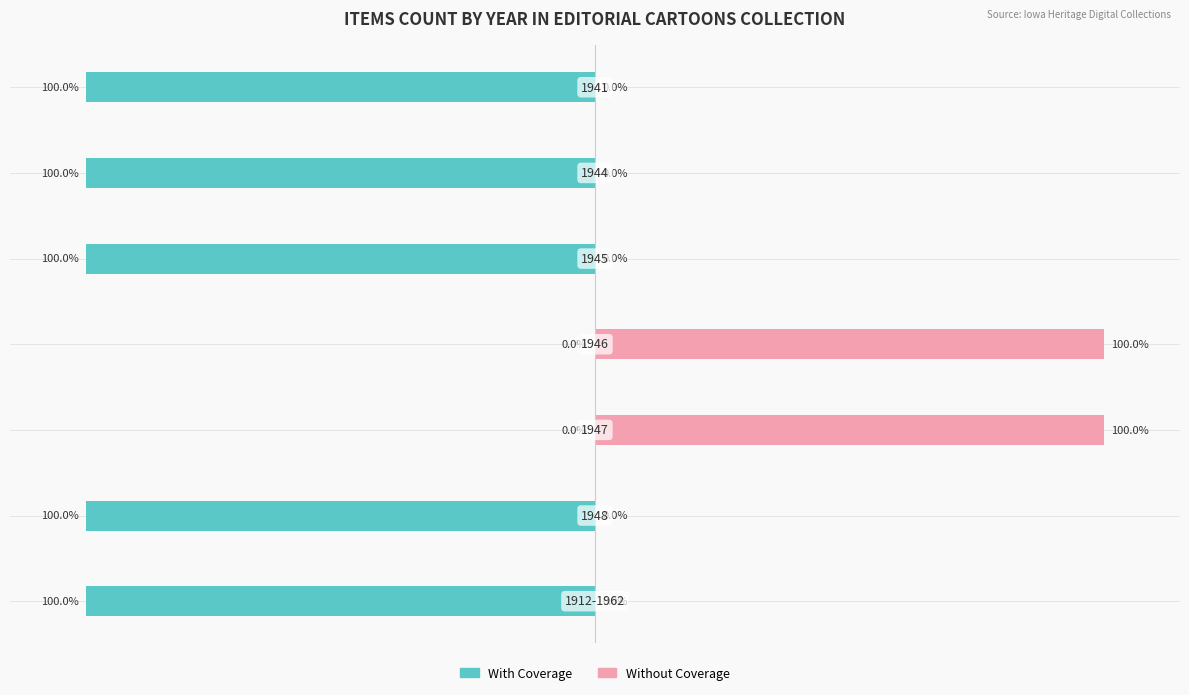

At 0, list the series in order from largest to smallest.

Without Coverage, With Coverage